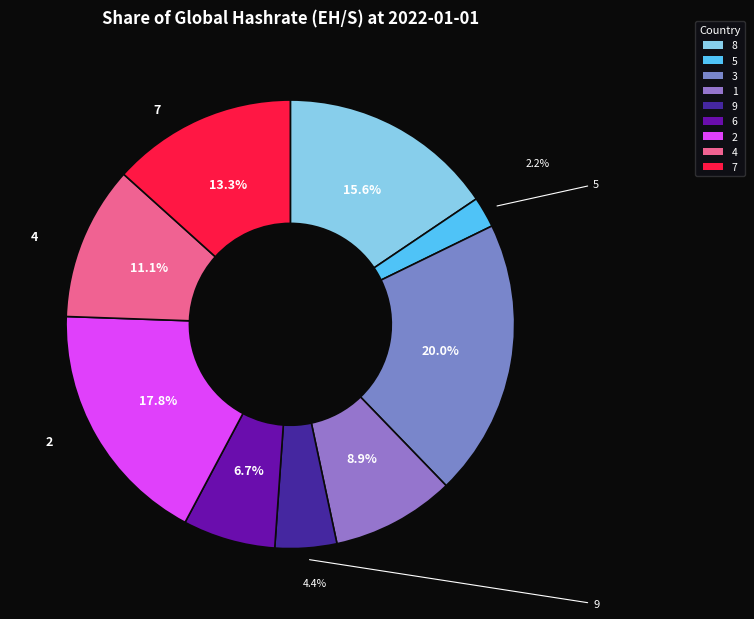

What percentage is the 6 slice, to the nearest percent?

7%